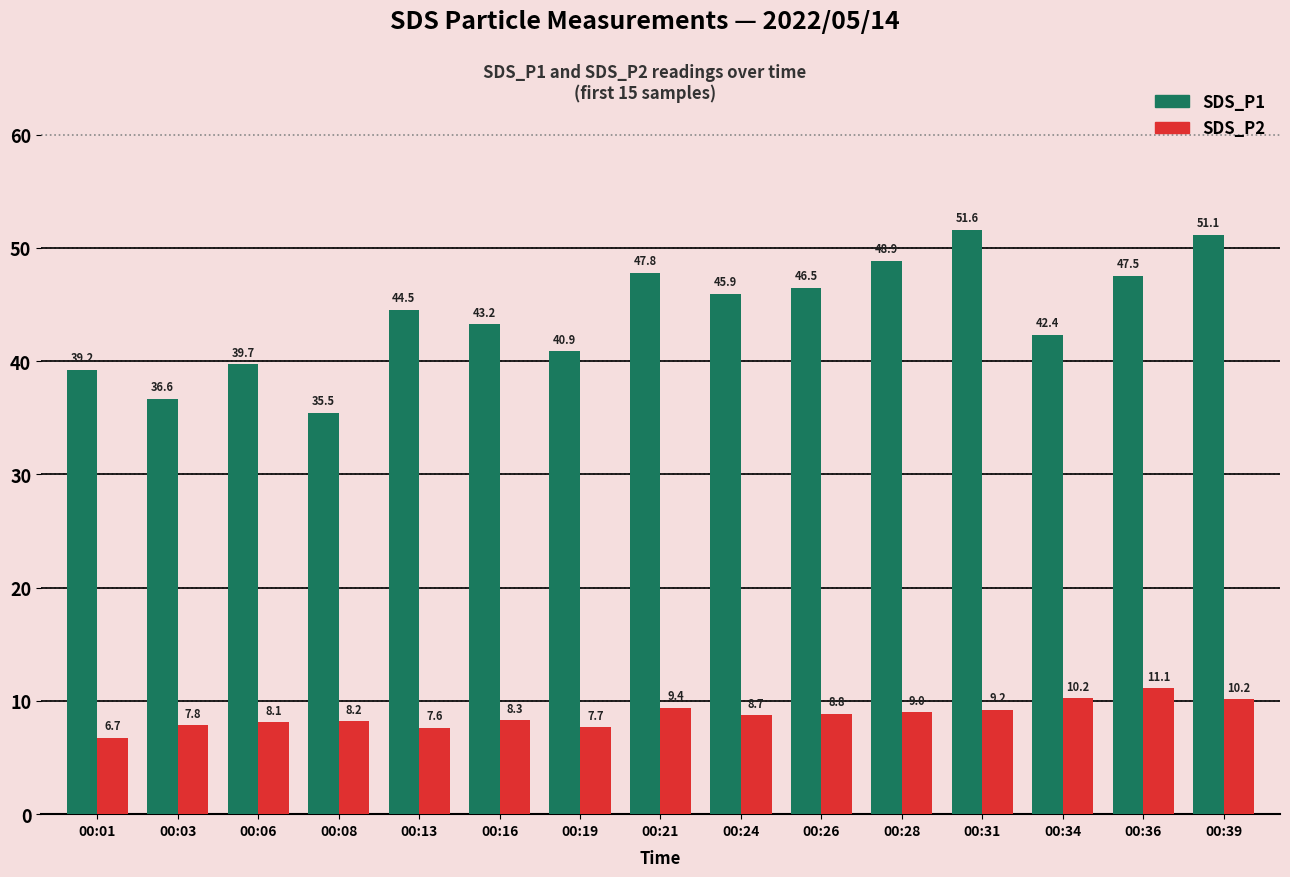

Rank the series by their average value, from lowest to highest.

SDS_P2, SDS_P1